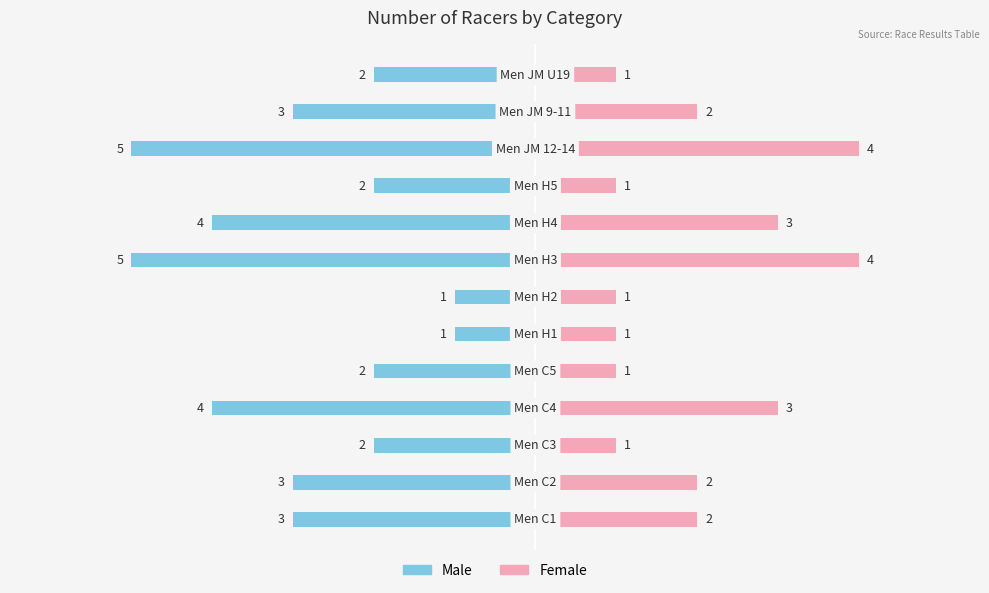

Reading left to right, extract all data points from this chart.

Male: 0=-3	1=-3	2=-2	3=-4	4=-2	5=-1	6=-1	7=-5	8=-4	9=-2	10=-5	11=-3	12=-2
Female: 0=2	1=2	2=1	3=3	4=1	5=1	6=1	7=4	8=3	9=1	10=4	11=2	12=1